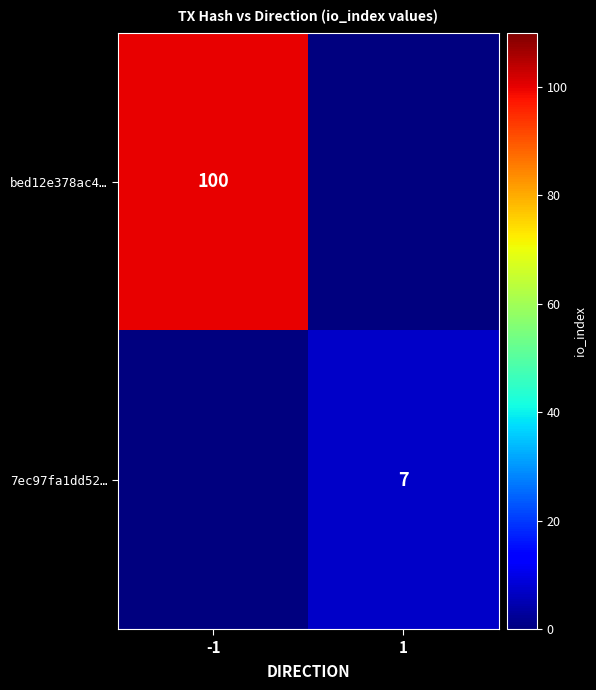

The value of 7ec97fa1dd52… at 1 is 12. True or false?

False